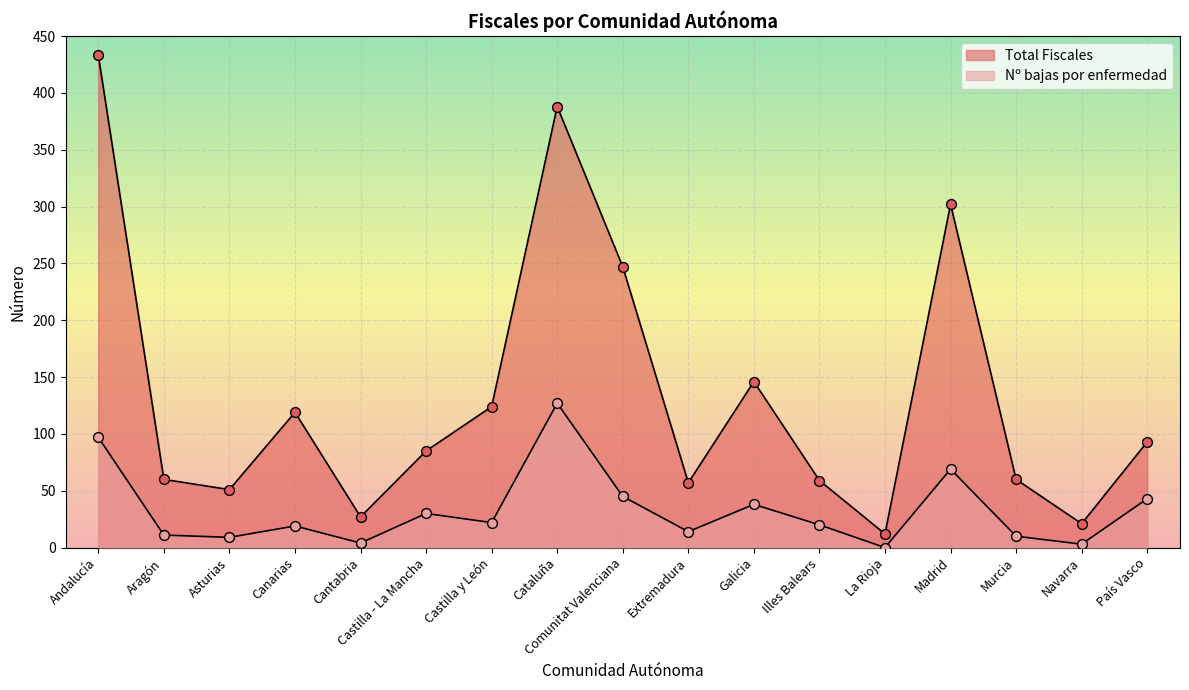

At which category is the sum across all series the highest?

Andalucía